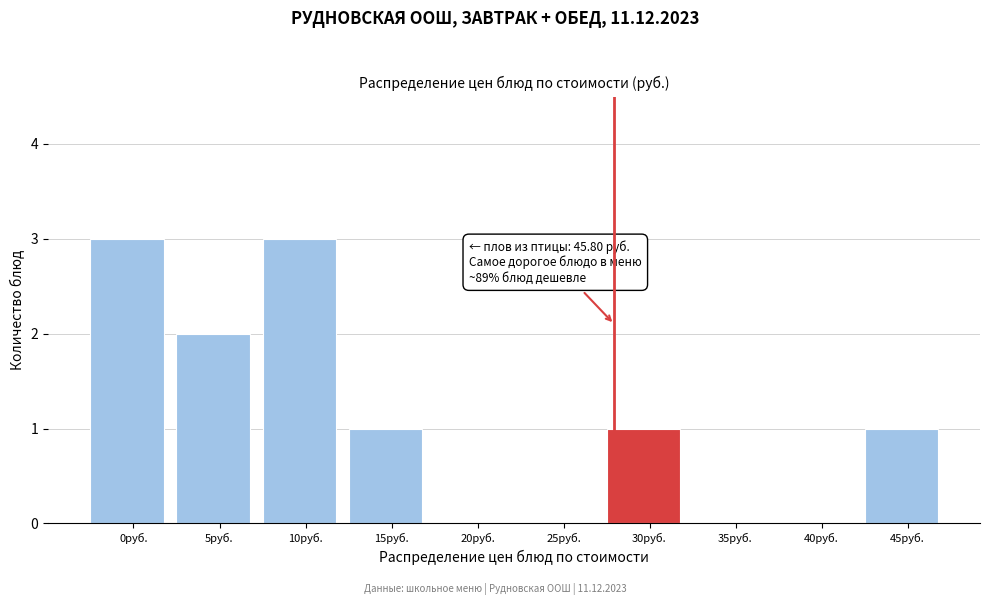

Reading left to right, transcribe all the data shown in this chart.

0руб.=3	5руб.=2	10руб.=3	15руб.=1	20руб.=0	25руб.=0	30руб.=1	35руб.=0	40руб.=0	45руб.=1